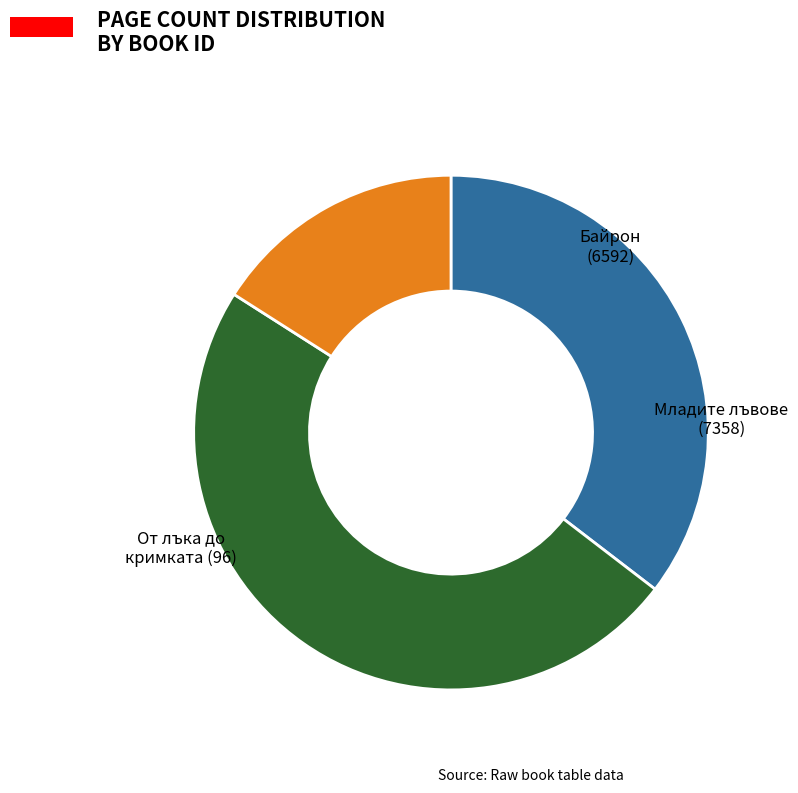

Is there a majority slice in this chart?

No